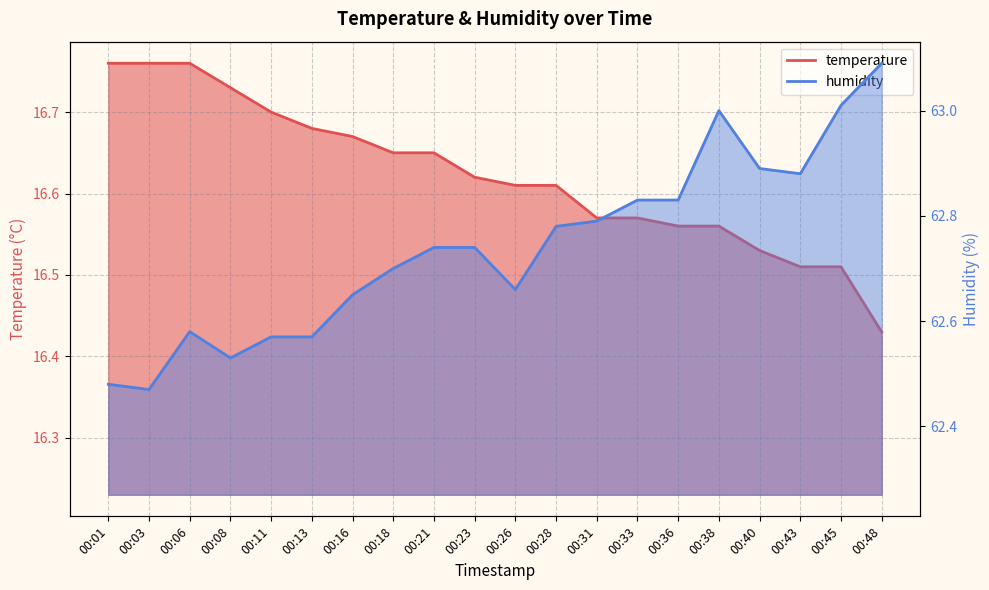

True or false: humidity and temperature cross at least once.

False